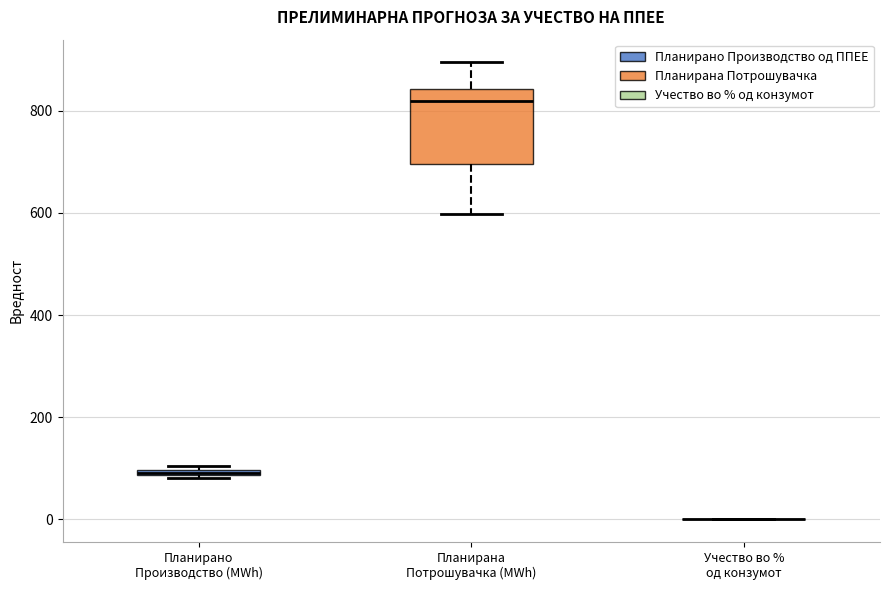

Where is the upper edge of the box for Планирано Производство (MWh) on the y-axis? The values are not printed on the chart, so give them approximately, as read against the axis.

100